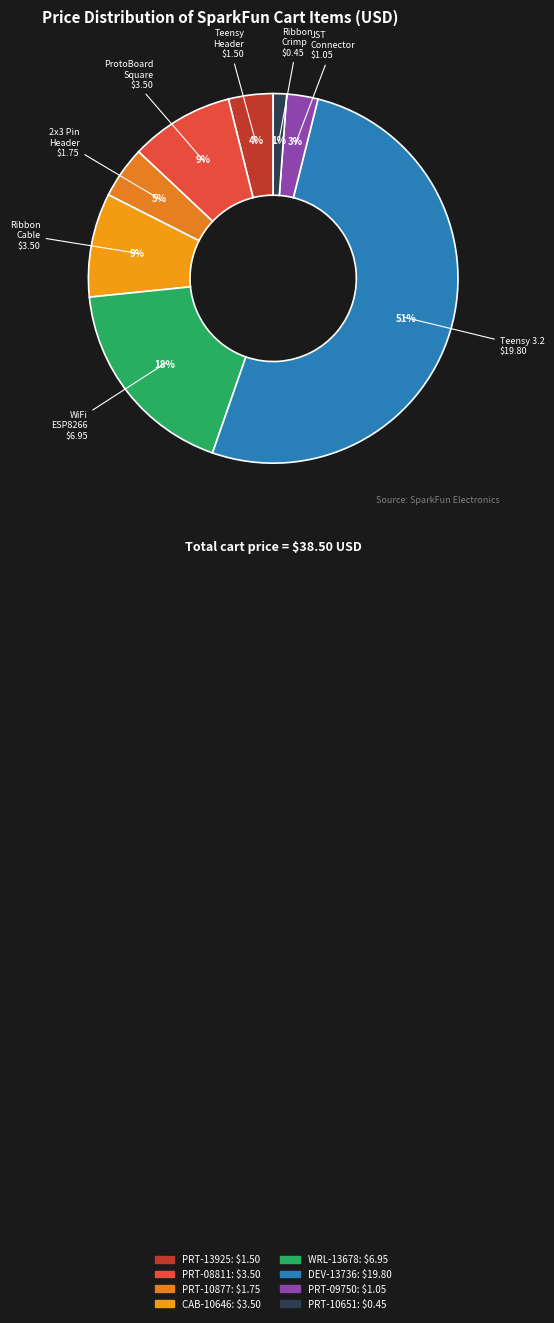

Is there a majority slice in this chart?

Yes